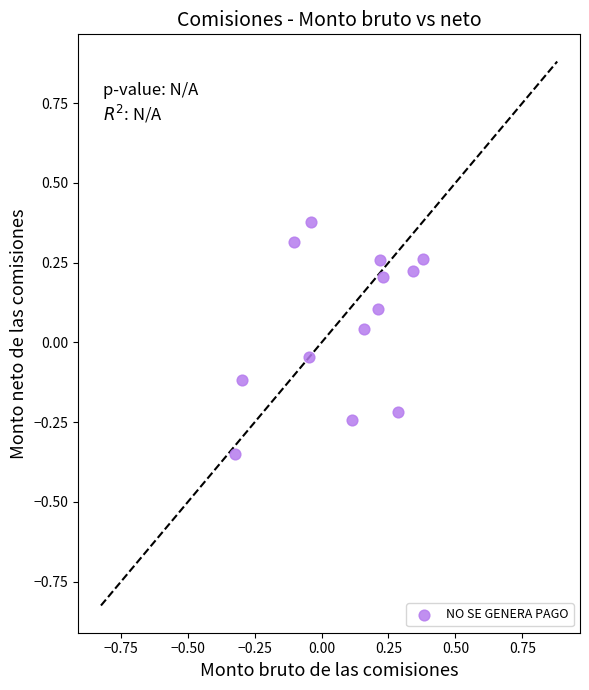

What is the range of Y values (max minus min)?

0.7